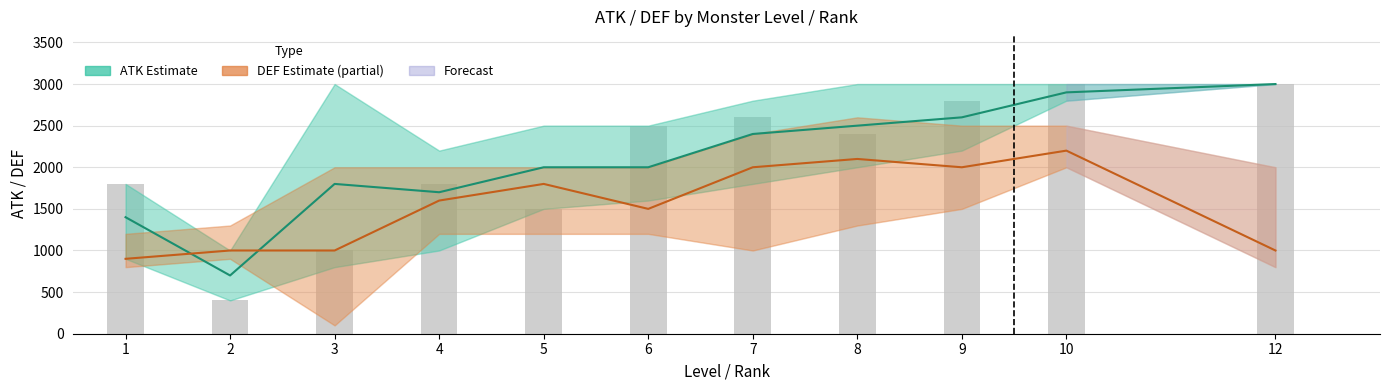

What is the highest value of the DEF (Estimate based on partial data) series?

2200